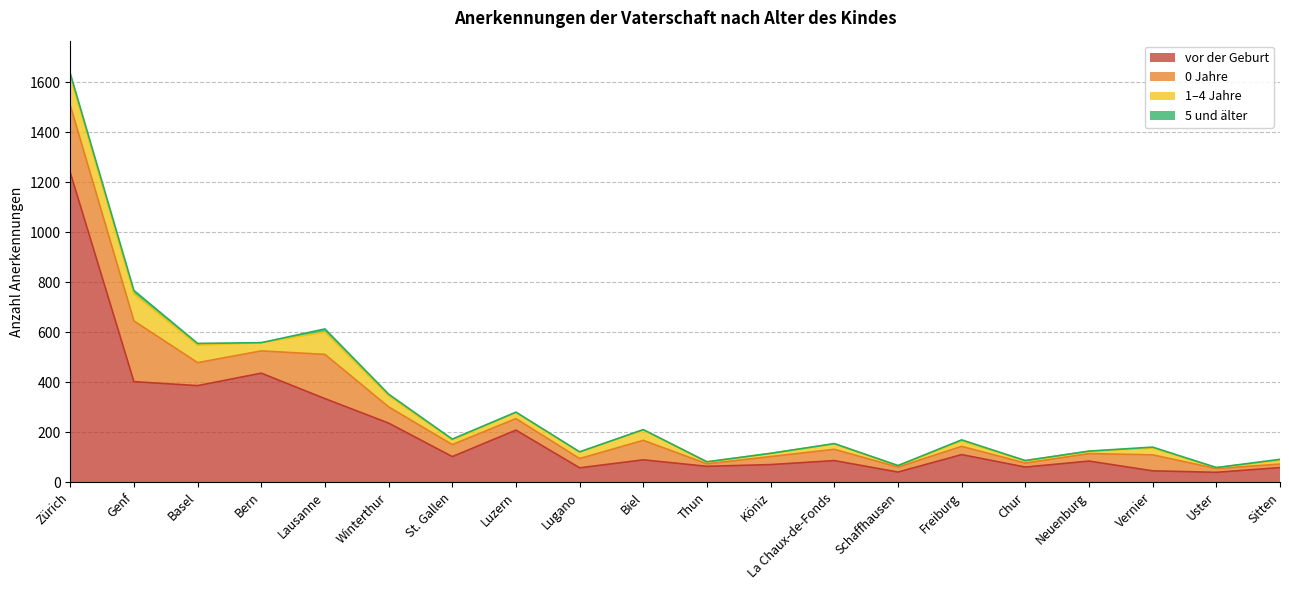

In 5 und älter, how many points are lower than both neighbors (excluding endpoints)?

4